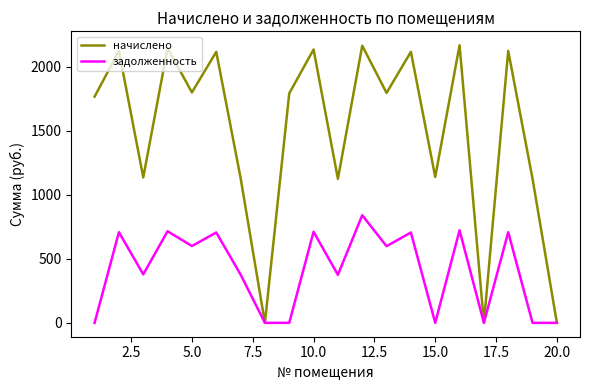

Which series has the widest spread of values?

начислено